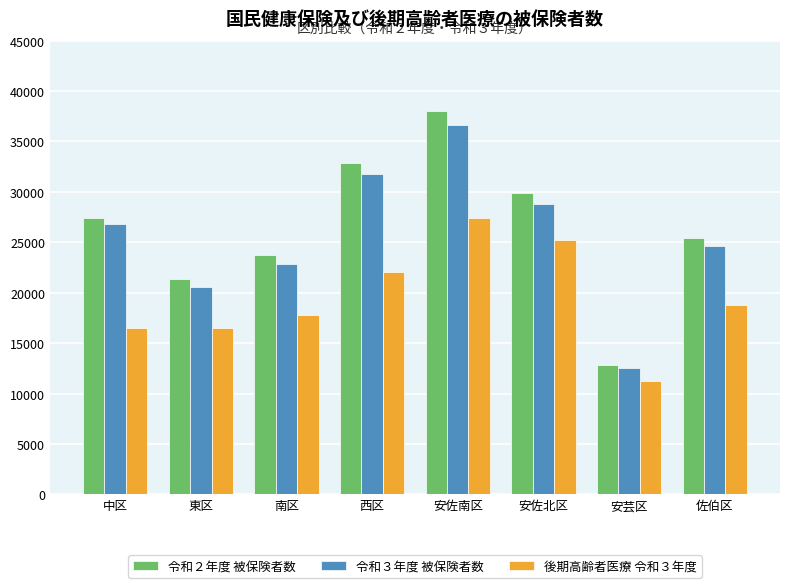

What is the highest value of the 令和２年度 被保険者数 series?

38025